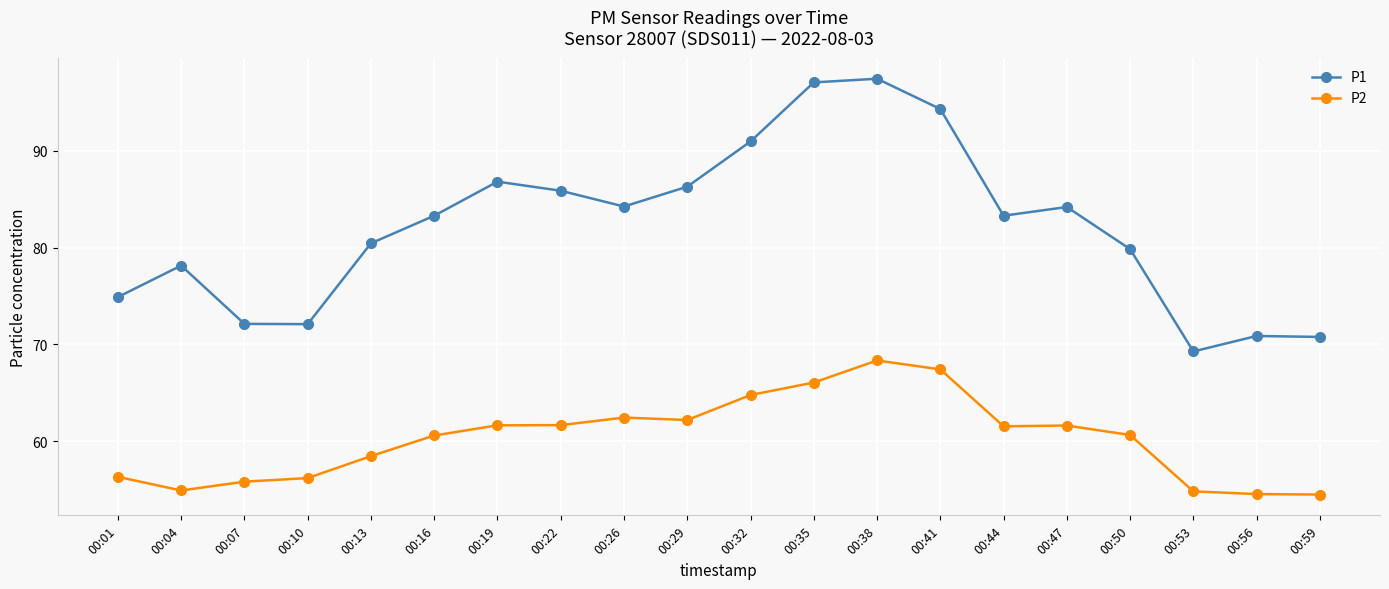

True or false: P2 and P1 intersect in this chart.

False